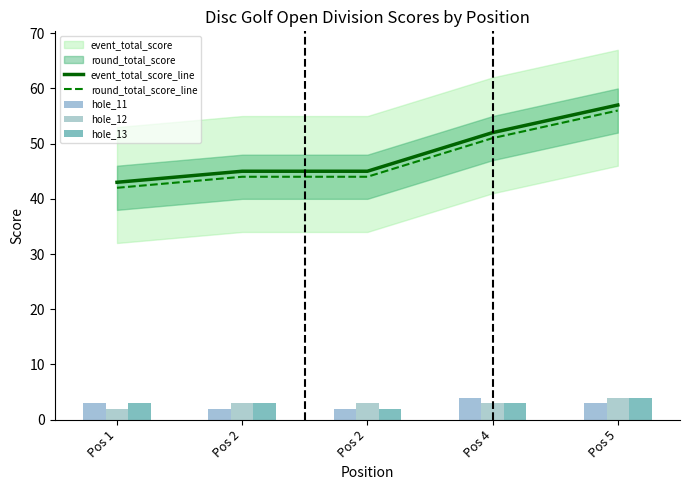

What is the approximate value of hole_11 at Pos 1?

3